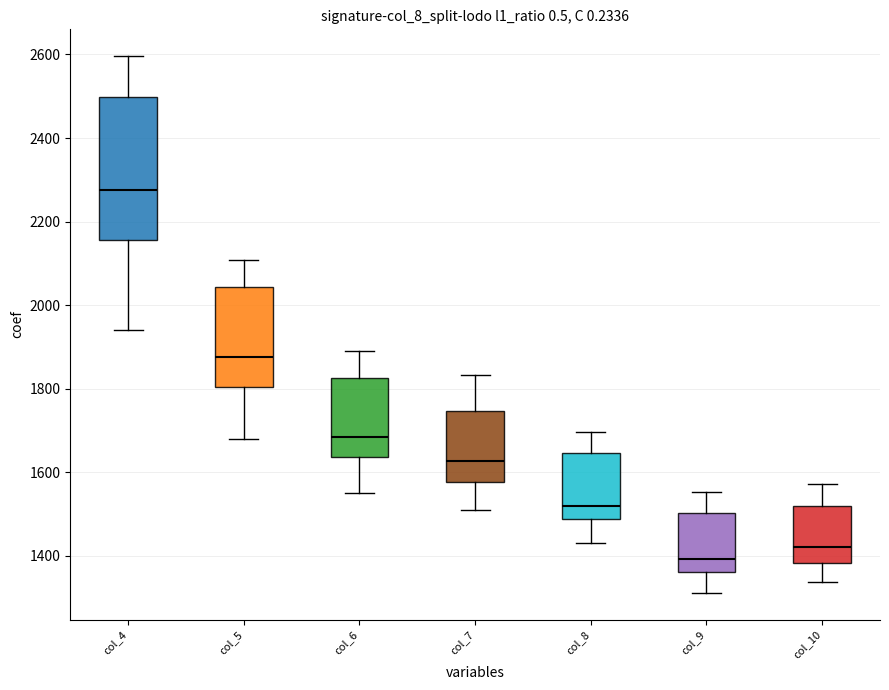

Reading left to right, read every box against the y-axis: the position of its median line, the range the box covers, and the ends of its whiskers. The values are not printed on the chart, so give them approximately, as read against the axis.

col_4: median 2280, box 2160 to 2500, whiskers 1940 to 2600
col_5: median 1880, box 1800 to 2040, whiskers 1680 to 2100
col_6: median 1680, box 1640 to 1820, whiskers 1560 to 1900
col_7: median 1620, box 1580 to 1740, whiskers 1500 to 1840
col_8: median 1520, box 1480 to 1640, whiskers 1440 to 1700
col_9: median 1400, box 1360 to 1500, whiskers 1320 to 1560
col_10: median 1420, box 1380 to 1520, whiskers 1340 to 1580